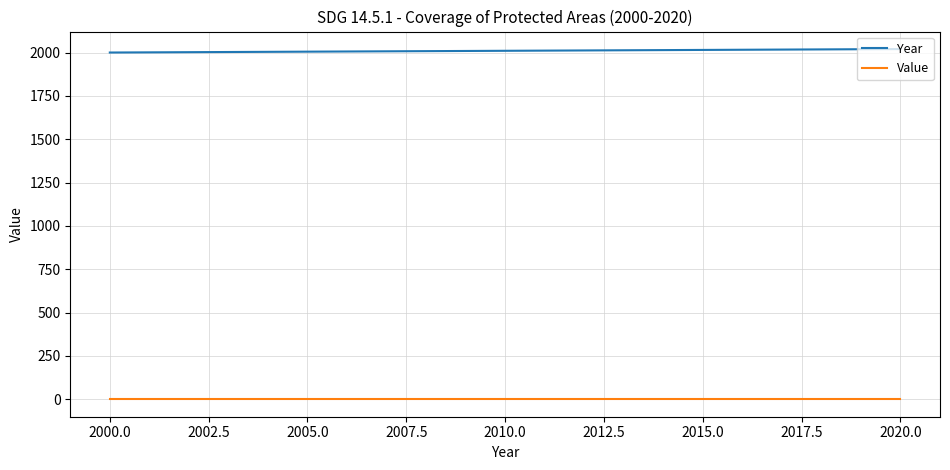

True or false: Value and Year intersect in this chart.

False